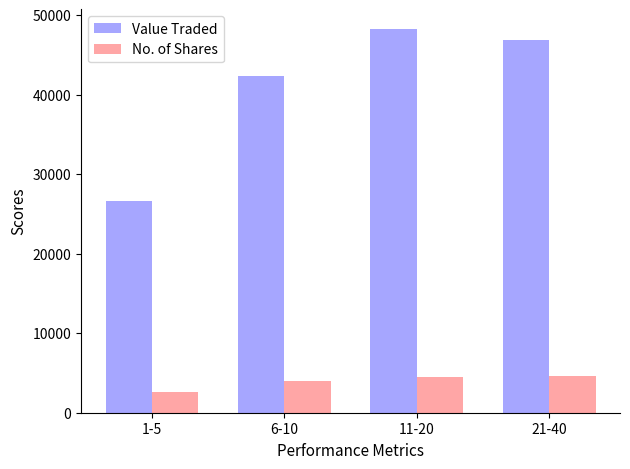

Are the bars horizontal?

No